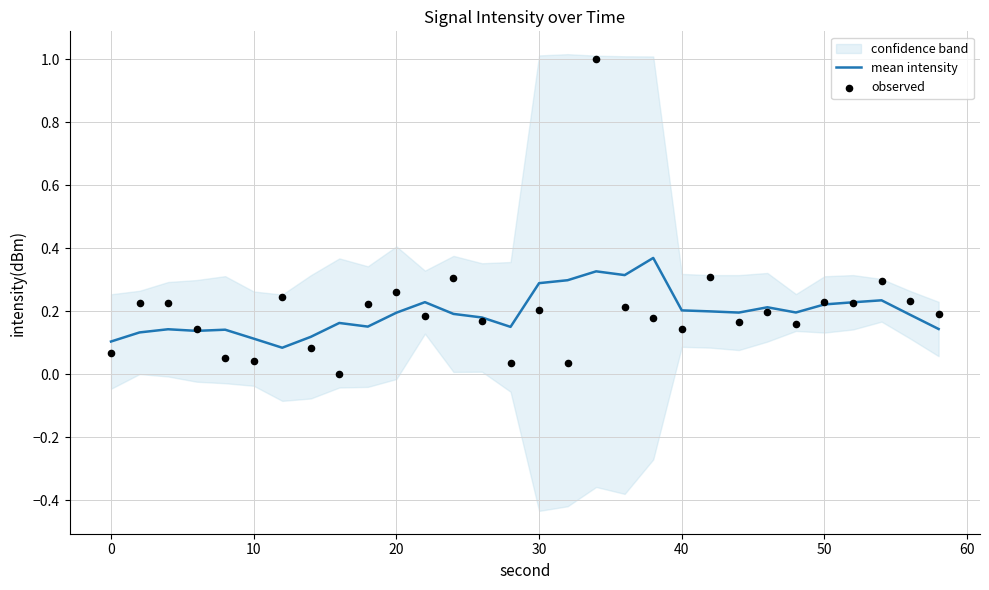

Which series has the largest total across all categories?

observed